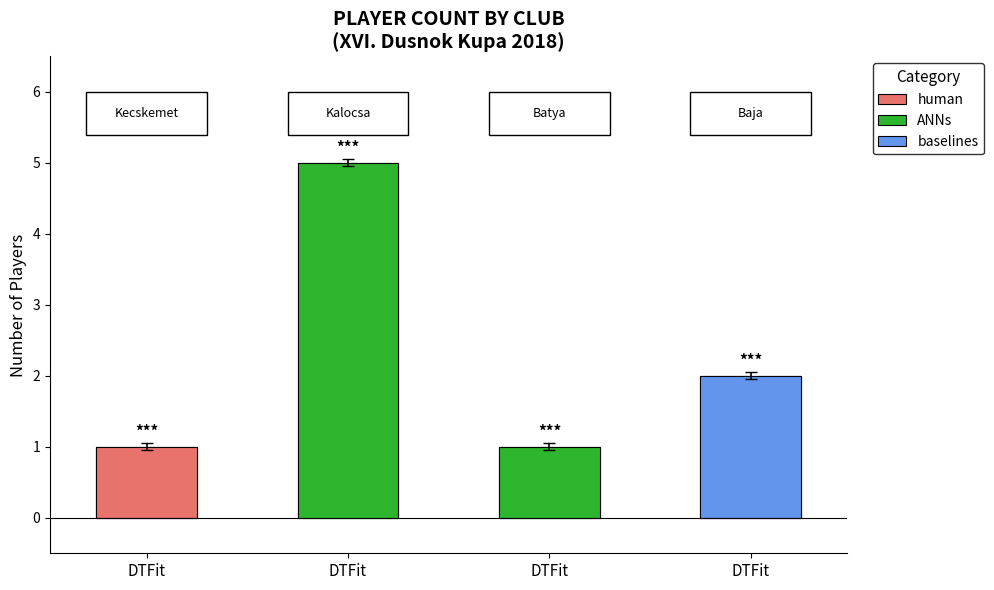

What is the greatest value displayed?

5